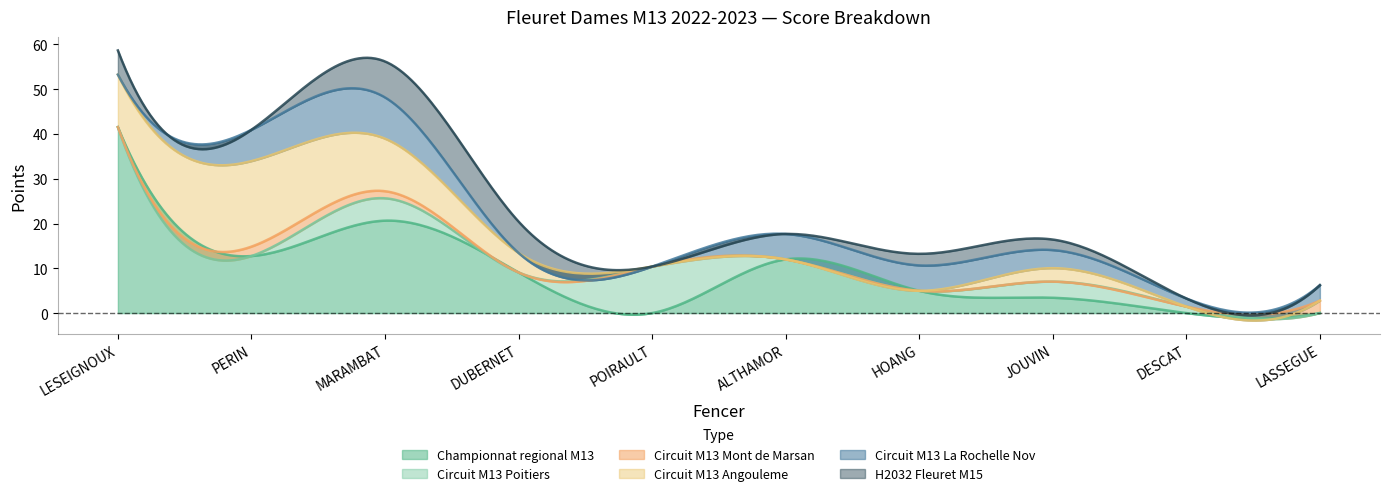

True or false: Circuit Regional M13 La Rochelle and Circuit Regional M13 Poitiers cross at least once.

False